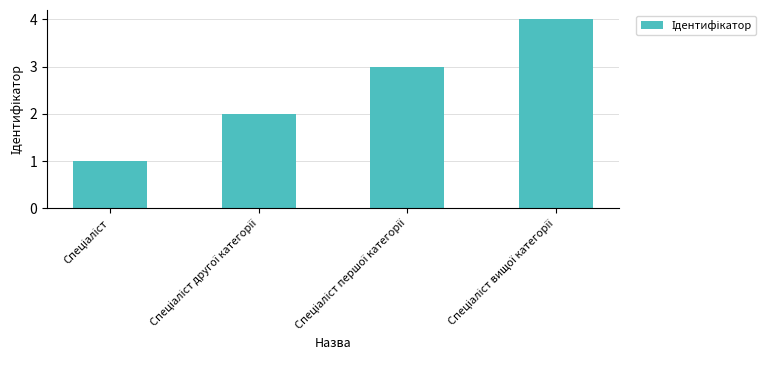

What is the difference between the maximum and minimum values?

3